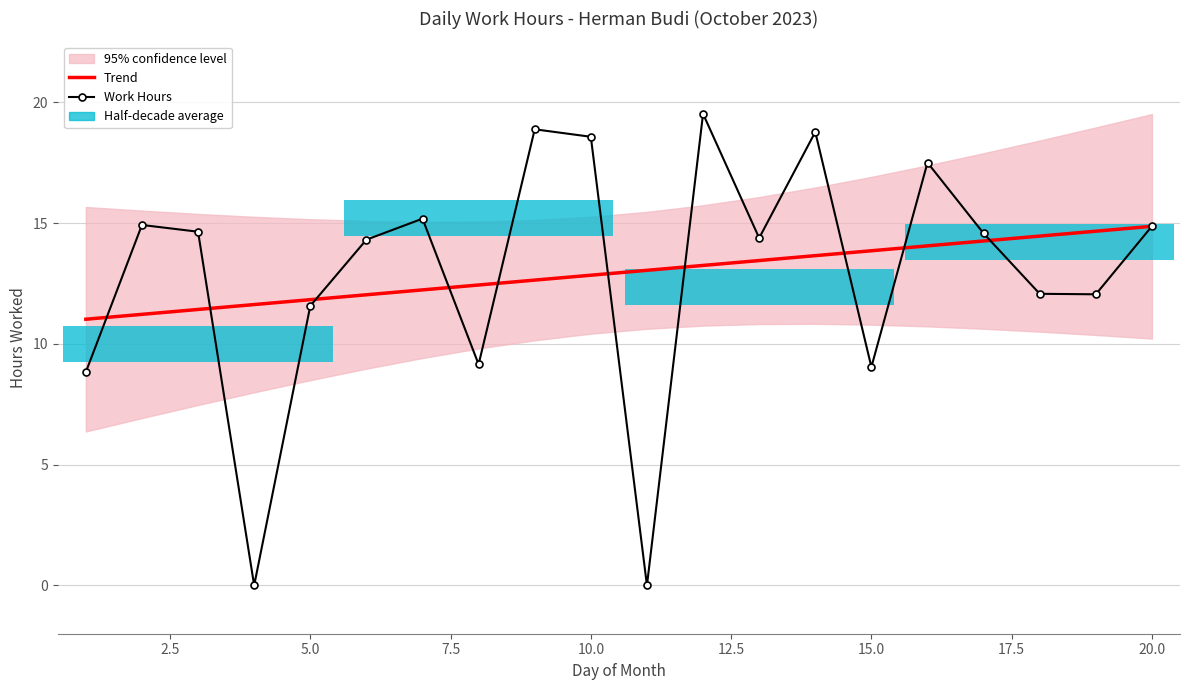

The value of Trend at 15 is 6.2. True or false?

False